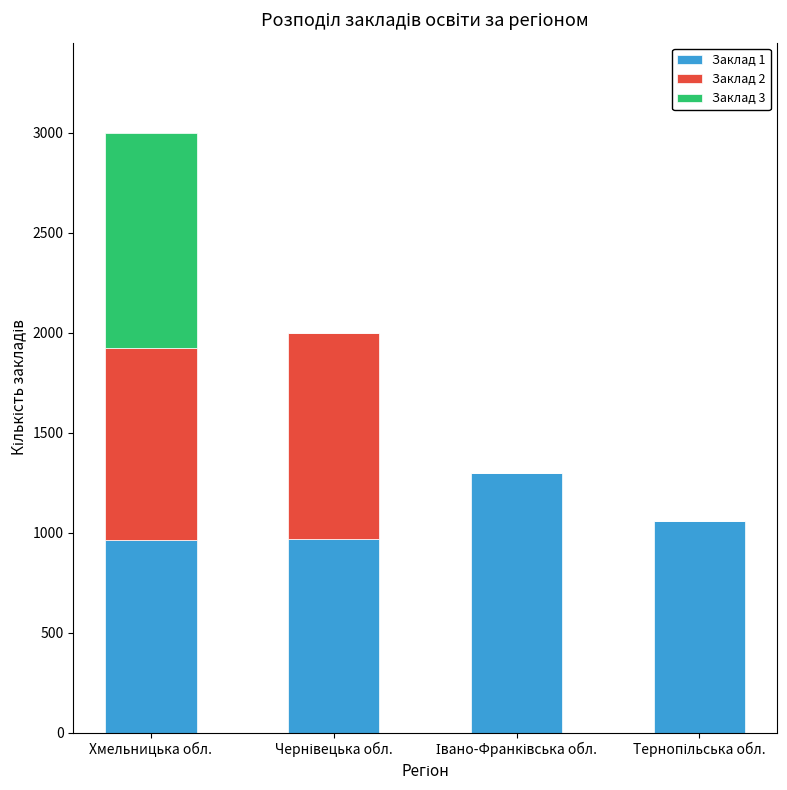

At which category is the sum across all series the highest?

Хмельницька обл.